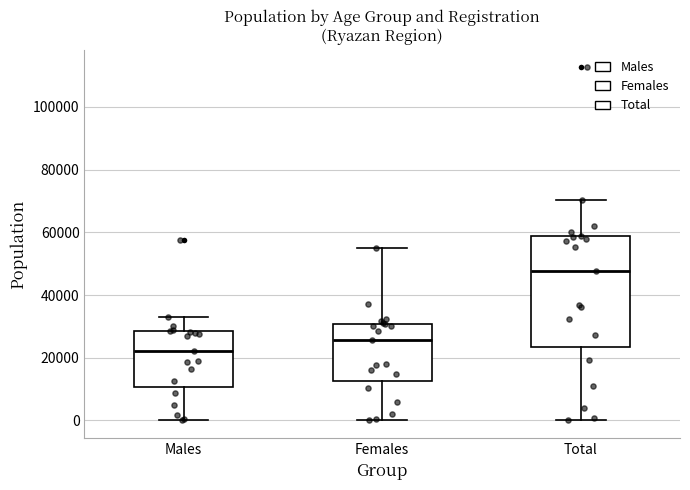

Which box's median line is the lowest?

Males